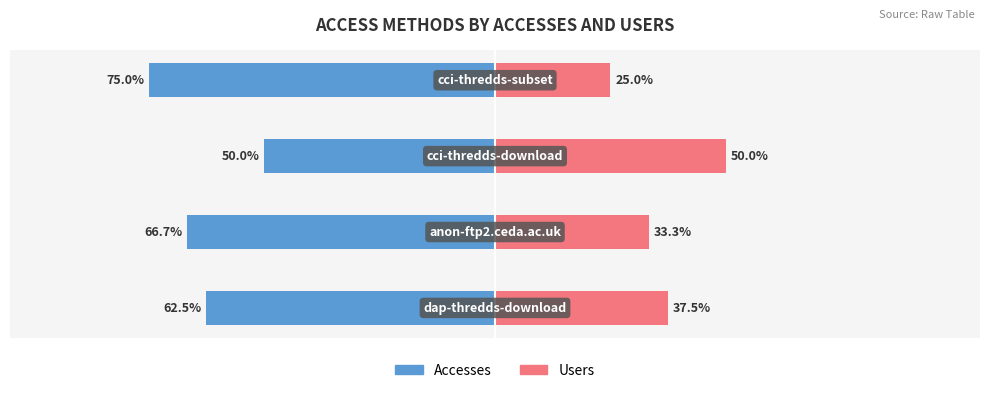

What are all the series names shown in the legend?

Accesses, Users